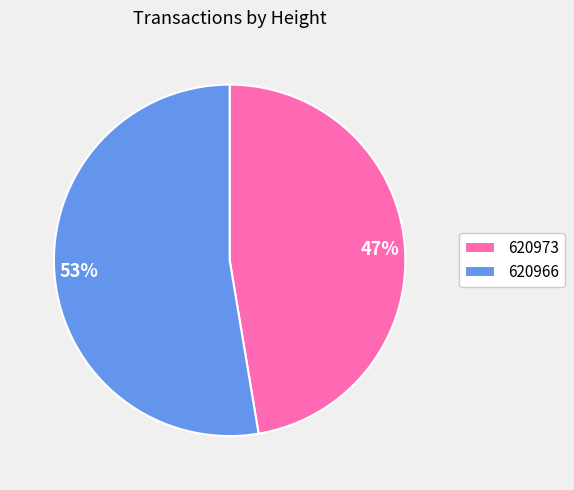

What is the smallest slice in the pie chart?

620973